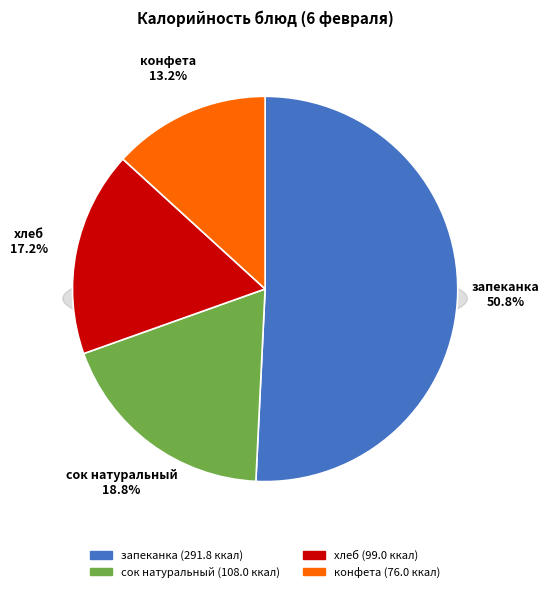

What is the smallest slice in the pie chart?

конфета